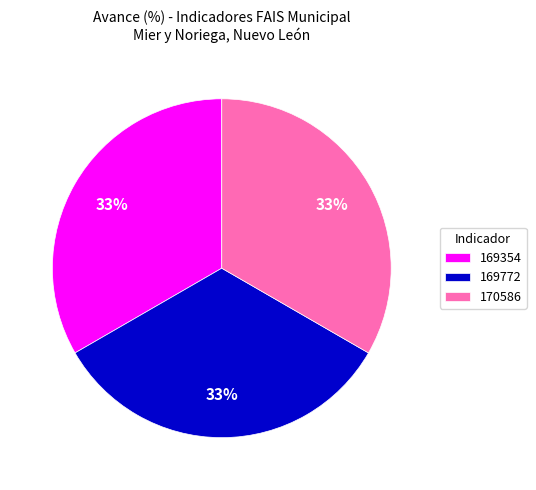

Approximately how many times larger is the value at 169772 compared to 169354?

1.0